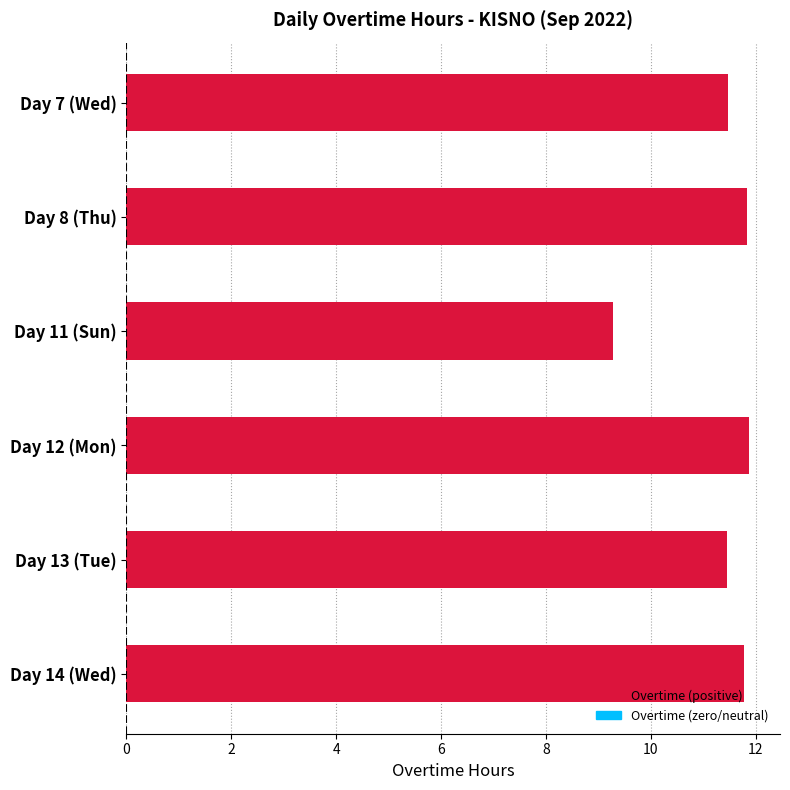

Which has a higher value, Day 14 (Wed) or Day 11 (Sun)?

Day 14 (Wed)